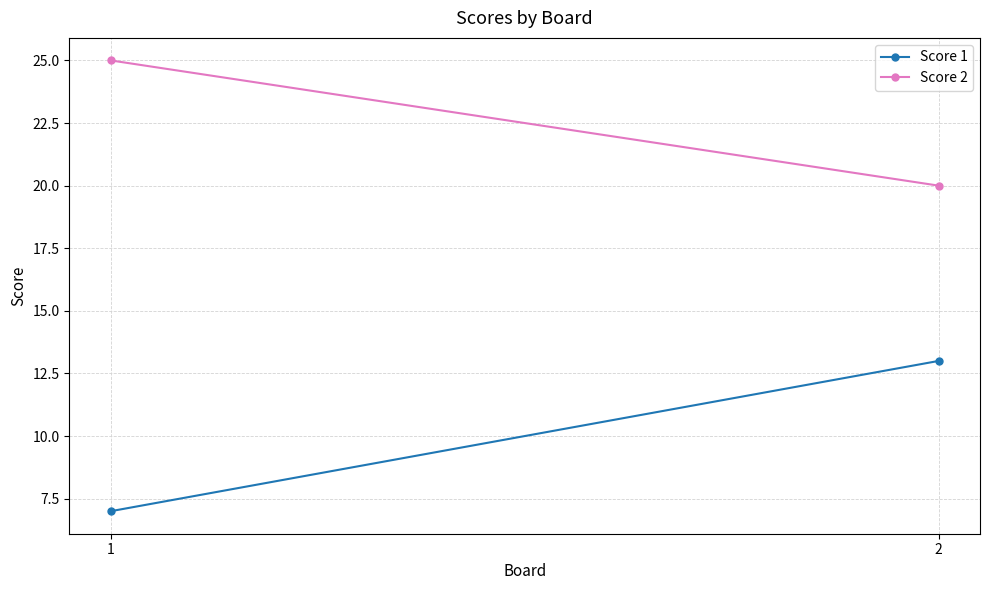

Which series has the widest spread of values?

Score 1